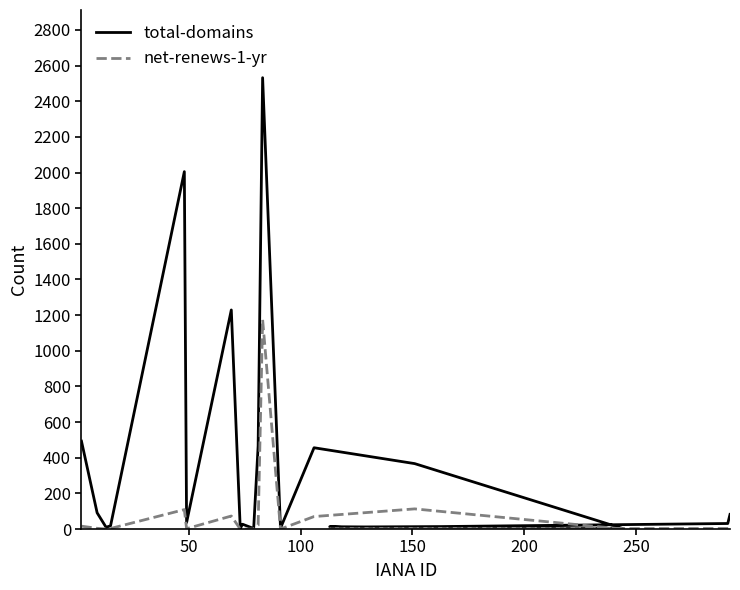

Rank the series by their maximum value, from highest to lowest.

total-domains, net-renews-1-yr